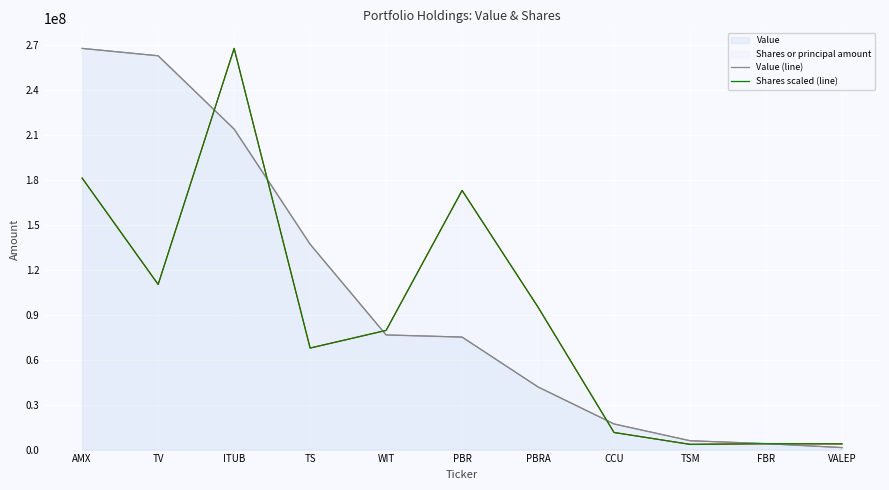

Reading left to right, transcribe all the data shown in this chart.

Value (line): 267571000.0	262651000.0	213760000.0	136956000.0	76478000.0	75036000.0	41774000.0	17103000.0	5917000.0	3981000.0	1331000.0
Shares scaled (line): 181051041.9	110154317.7	267571000.0	67716171.8	79487672.7	172846471.2	94963978.1	11405557.1	3488835.0	3900464.6	3798502.1